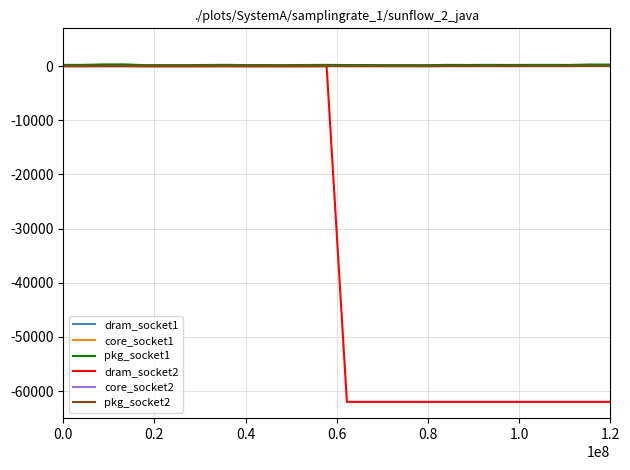

What is the value of the core_socket1 point at the 27th from the left?

37.5